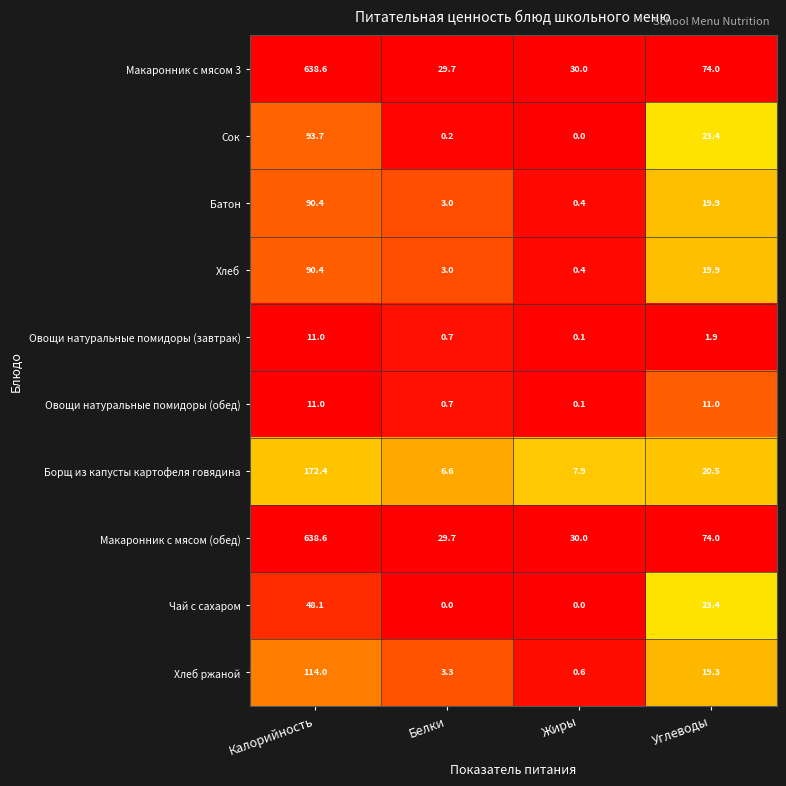

Rank the categories by Батон value from highest to lowest.

Калорийность, Углеводы, Белки, Жиры